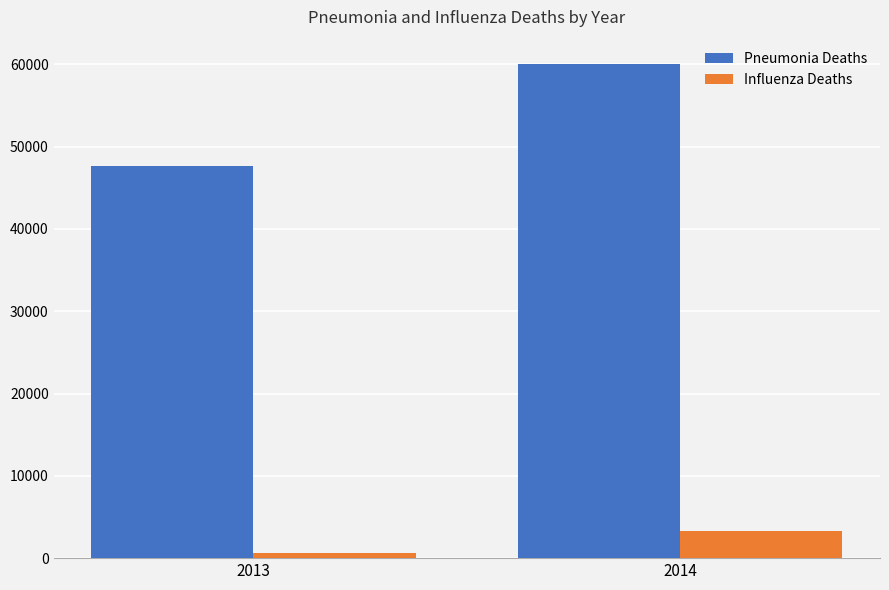

At which category does the chart reach its minimum across all series?

2013